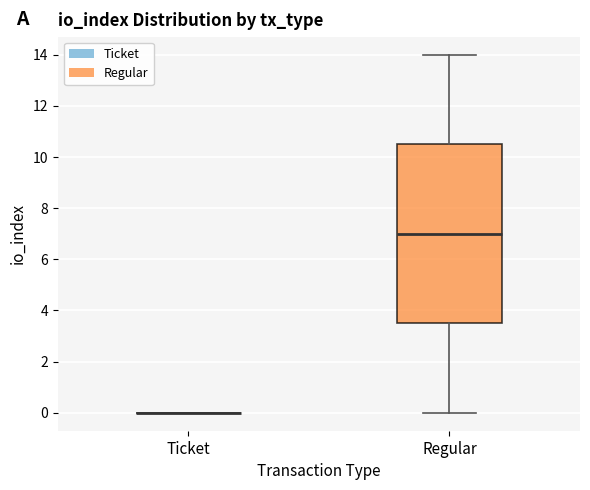

Comparing the boxes themselves (not the whiskers), which one is the tallest?

Regular